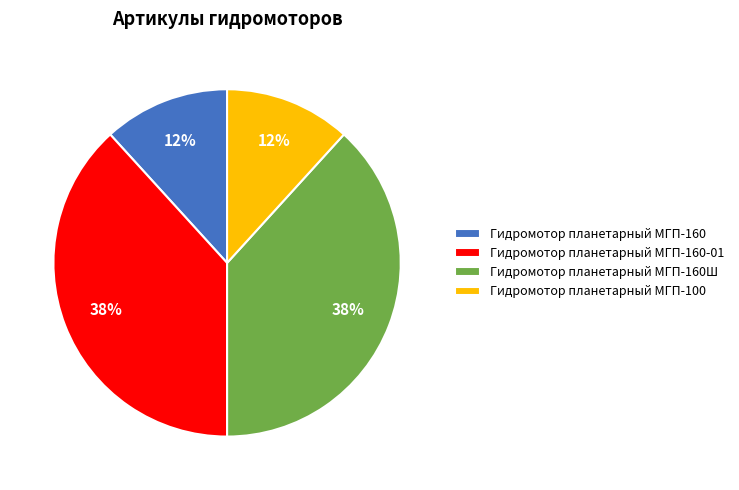

What percentage is the Гидромотор планетарный МГП-100 slice, to the nearest percent?

12%